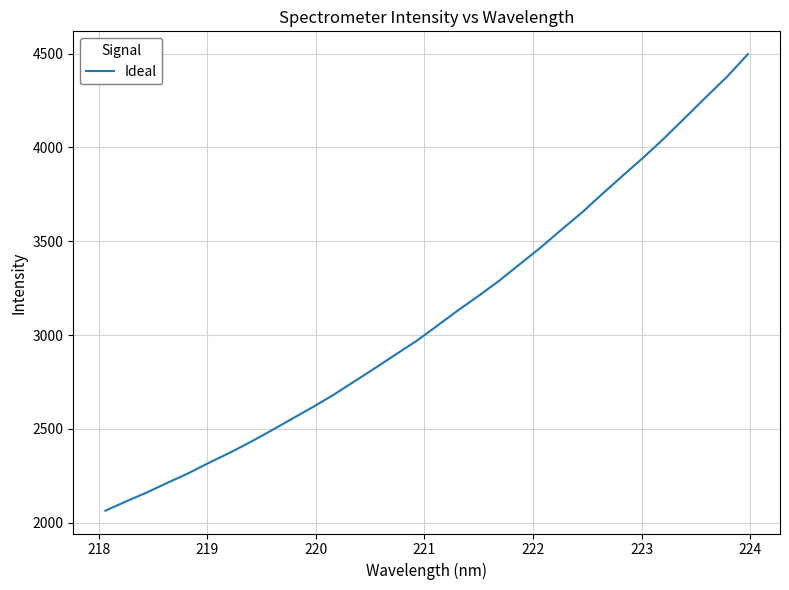

What is the difference between the maximum and minimum values?

2433.6